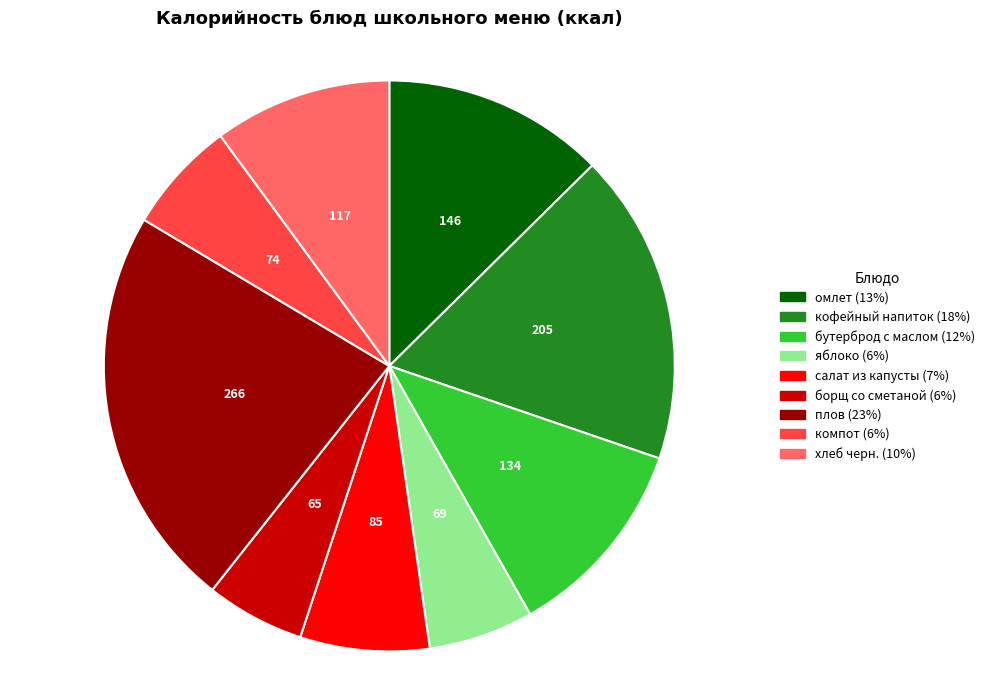

True or false: кофейный напиток accounts for 4% of the total.

False